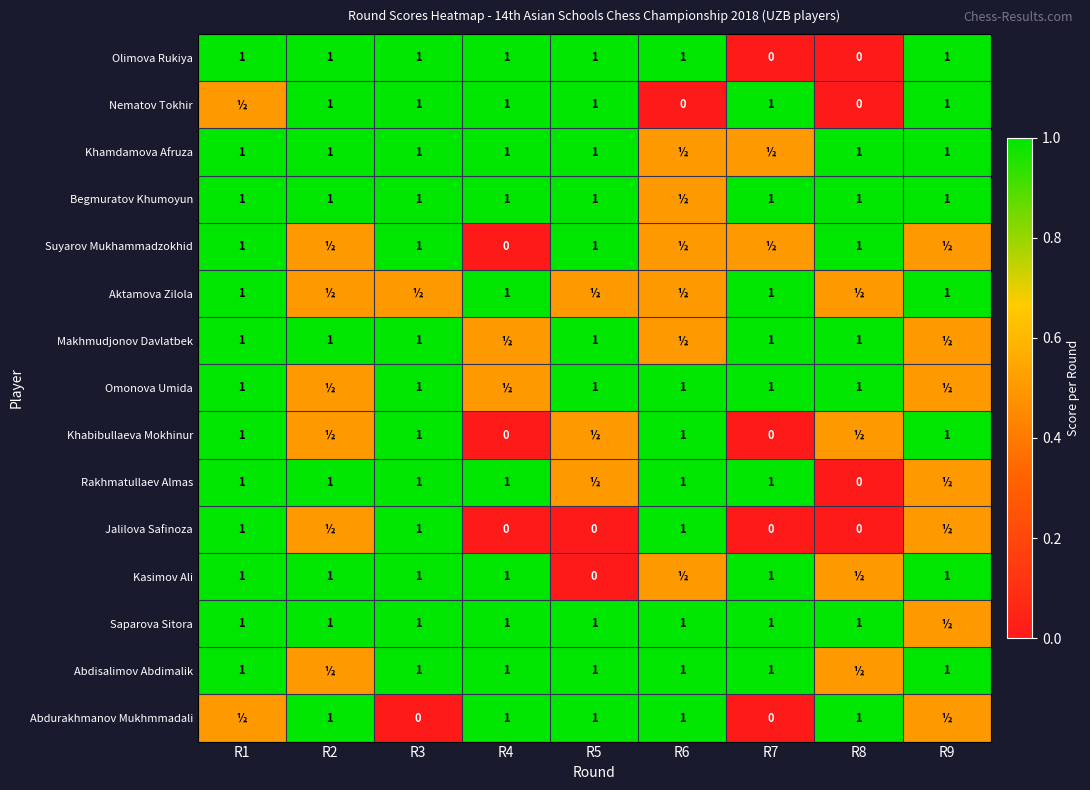

Is it true that Nematov Tokhir equals 0.4 at R2?

False